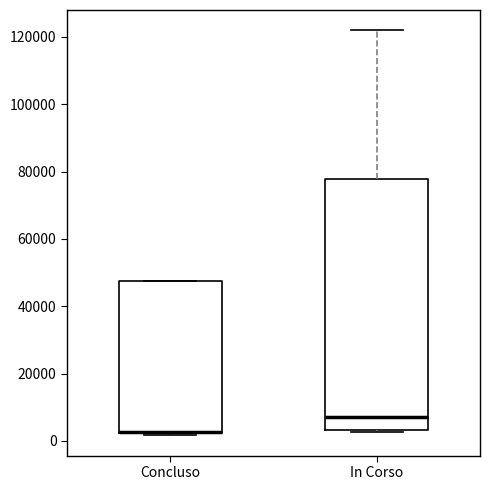

Reading left to right, transcribe this box plot: for each box, give where its median line is, the range the box spans, and where its two whiskers end, as read against the y-axis. The values are not printed on the chart, so give them approximately, as read against the axis.

Concluso: median 2000, box 2000 to 48000, whiskers 2000 to 48000
In Corso: median 8000, box 4000 to 78000, whiskers 2000 to 122000